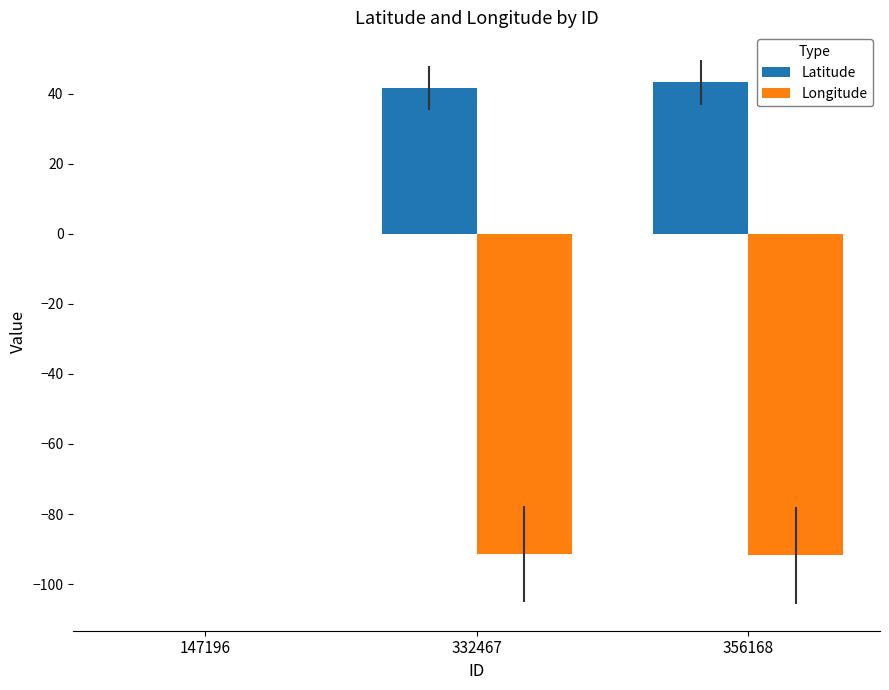

True or false: Latitude has a value of 0.0 at 147196.

True